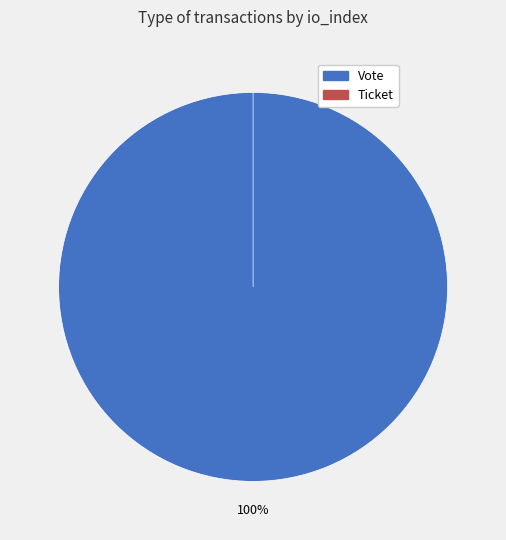

True or false: Ticket (io_index=0) accounts for 7% of the total.

False